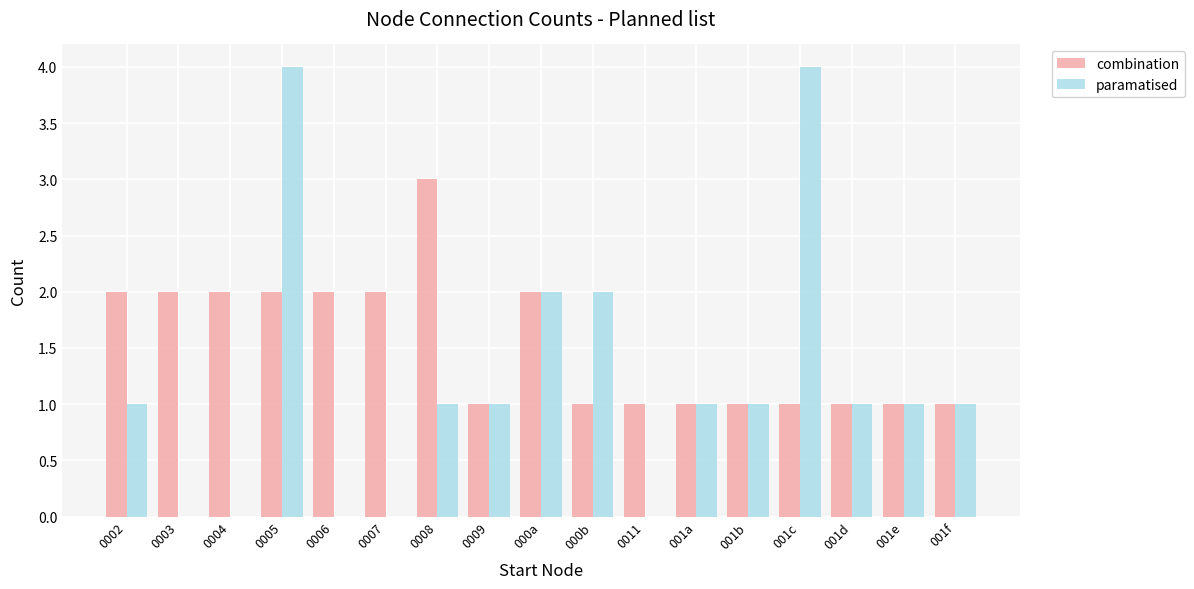

What is the maximum value for paramatised?

4